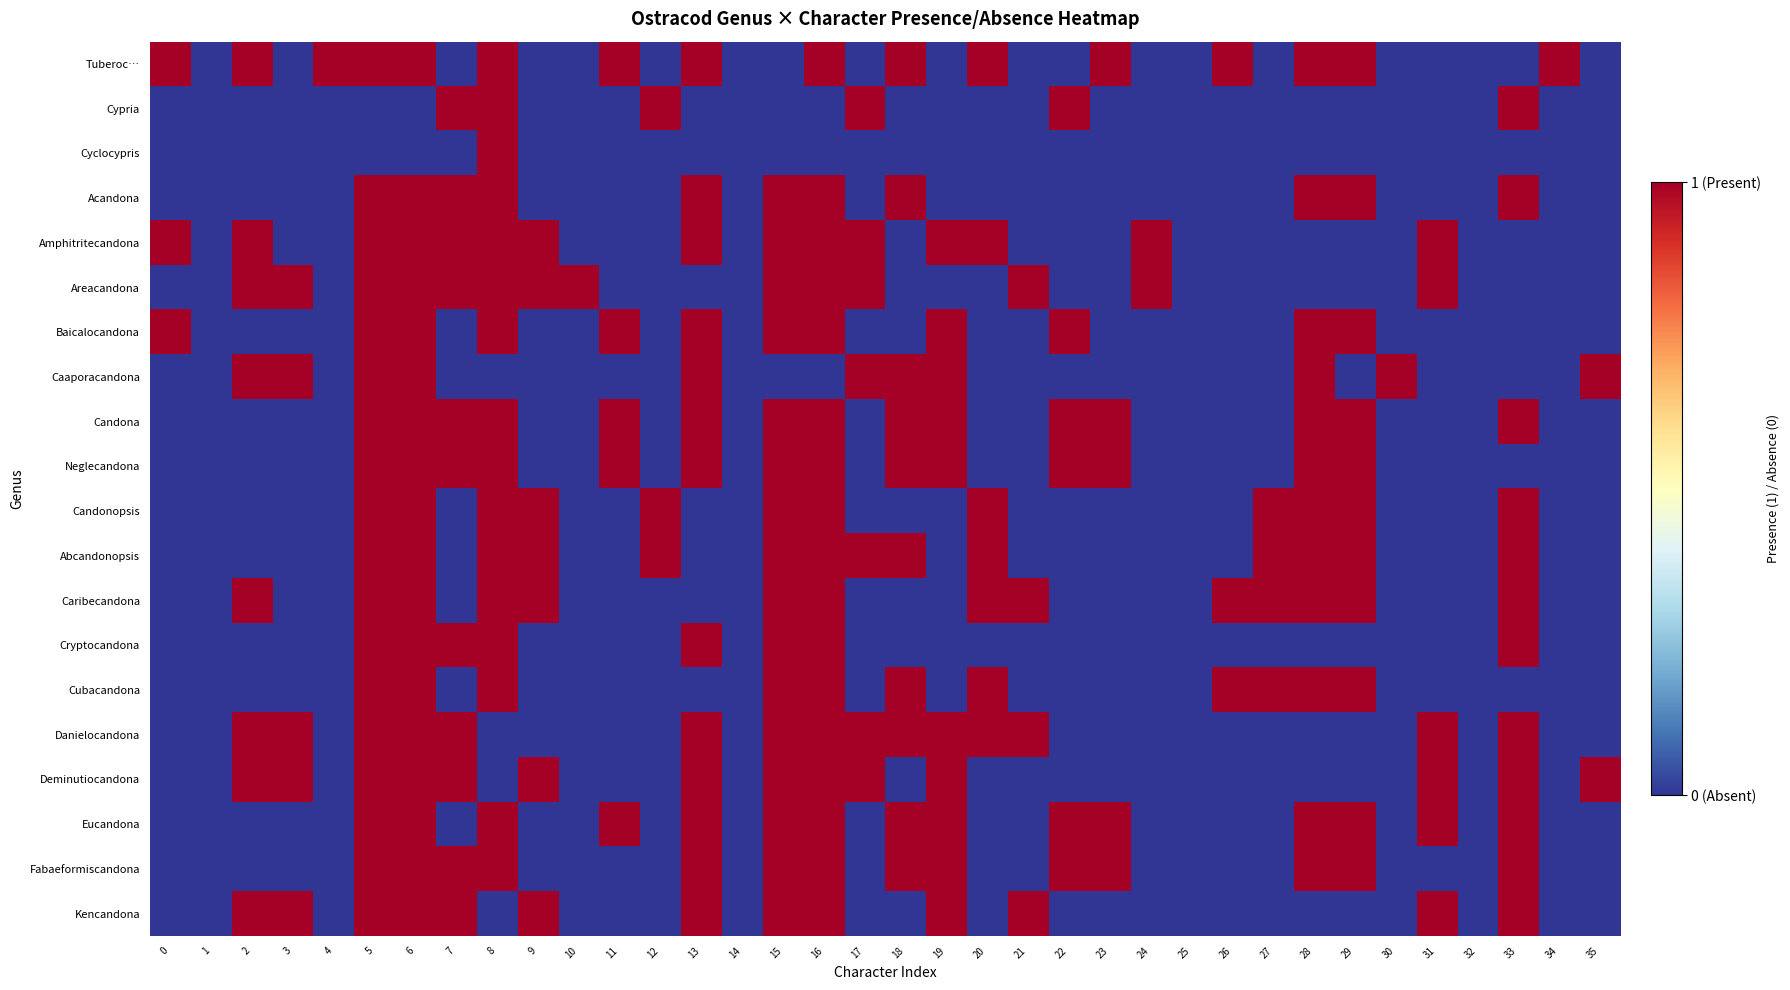

List the series in order of their peak value, highest first.

Tuberoc…, Cypria, Cyclocypris, Acandona, Amphitritecandona, Areacandona, Baicalocandona, Caaporacandona, Candona, Neglecandona, Candonopsis, Abcandonopsis, Caribecandona, Cryptocandona, Cubacandona, Danielocandona, Deminutiocandona, Eucandona, Fabaeformiscandona, Kencandona